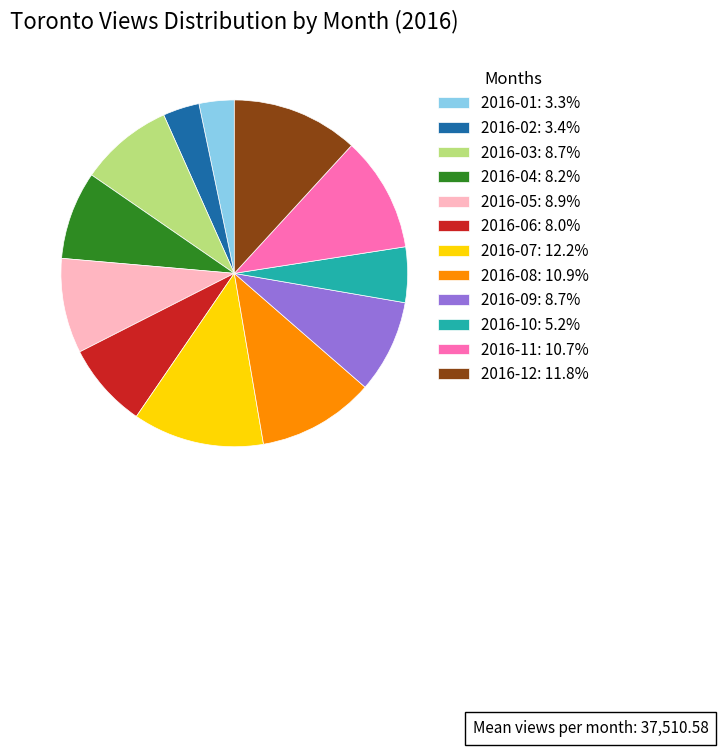

Do 2016-06: 8.0% and 2016-04: 8.2% together represent more than half of the pie?

No